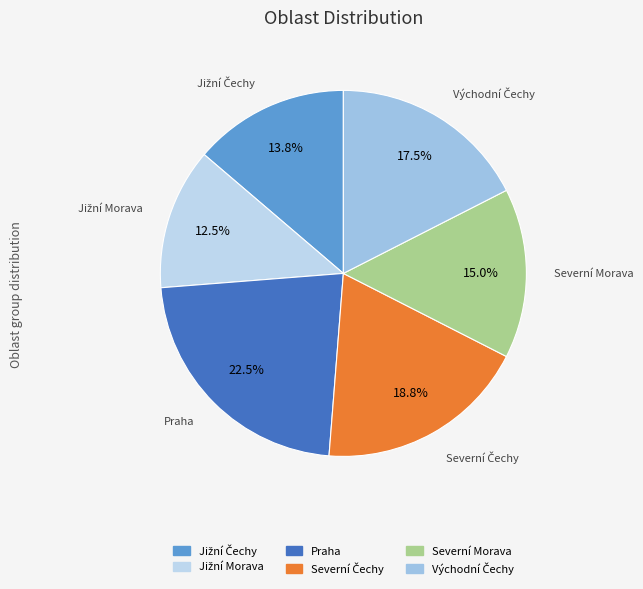

How many slices are in this pie chart?

6